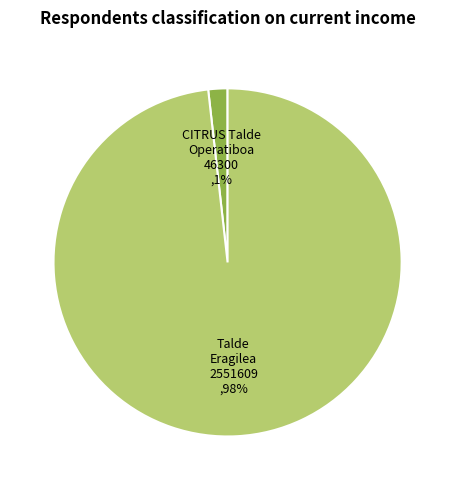

How many slices are in this pie chart?

2